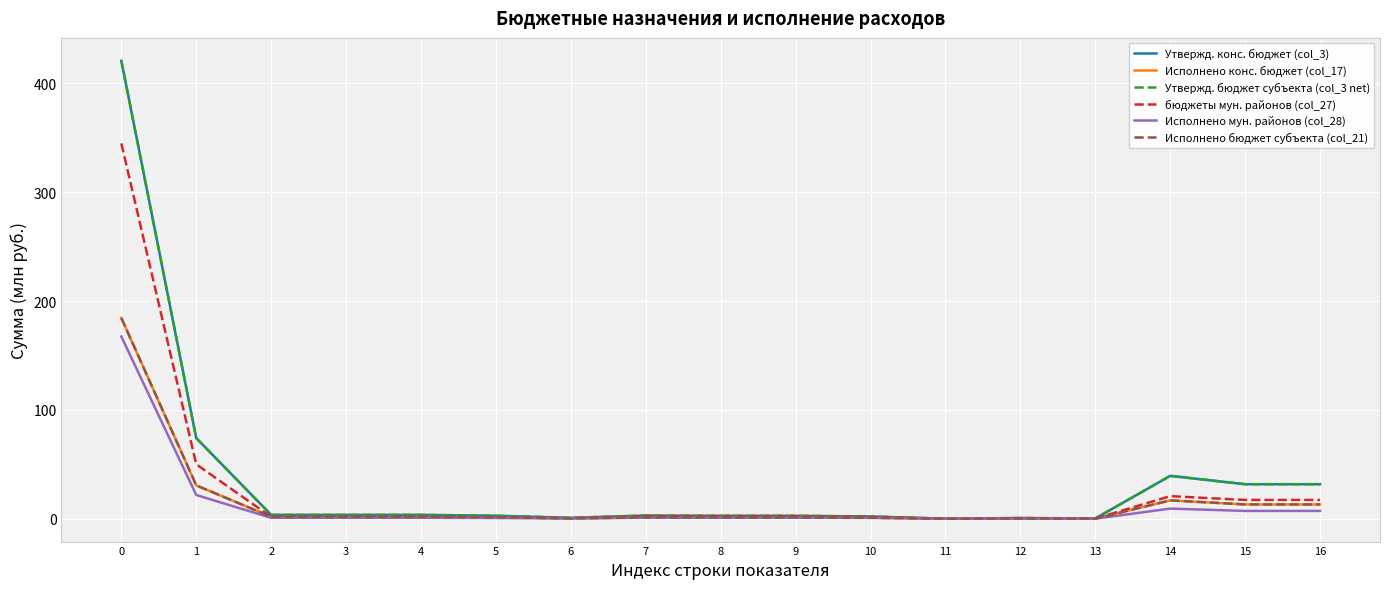

Does the chart display data point markers on the line(s)?

No